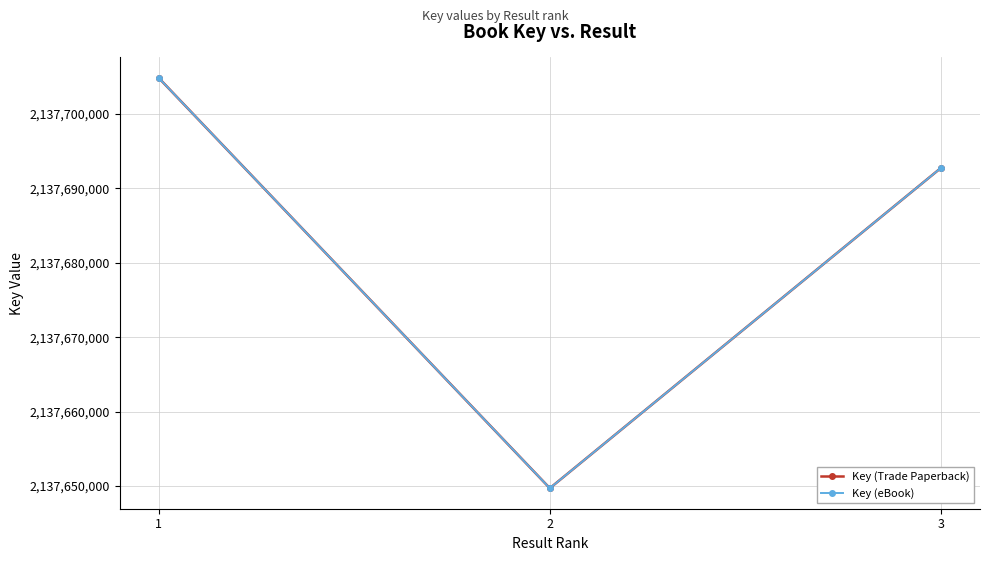

Does the chart have visible grid lines?

Yes